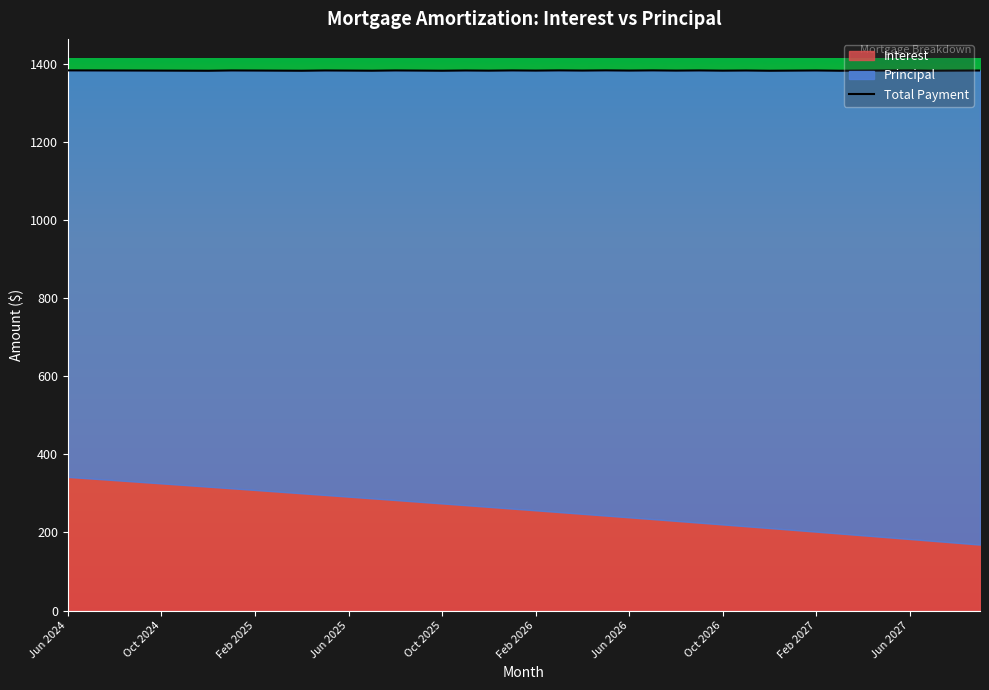

The chart shows a value of 324.8 at Feb 2026. True or false?

False